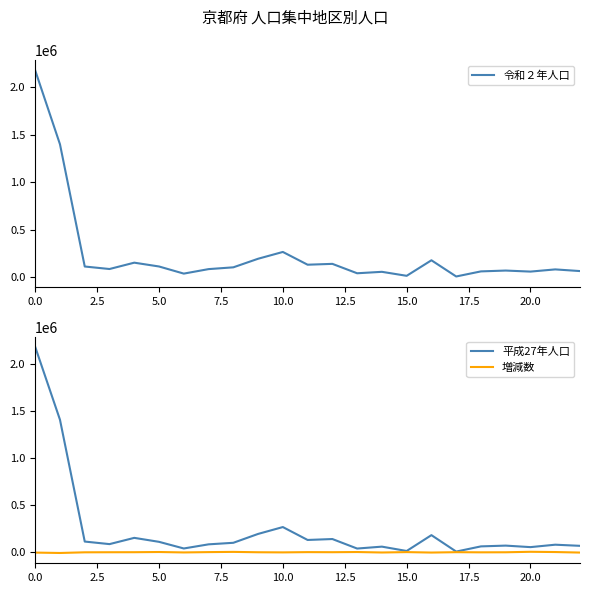

True or false: 増減数 has a value of -5001 at 0.0.

True